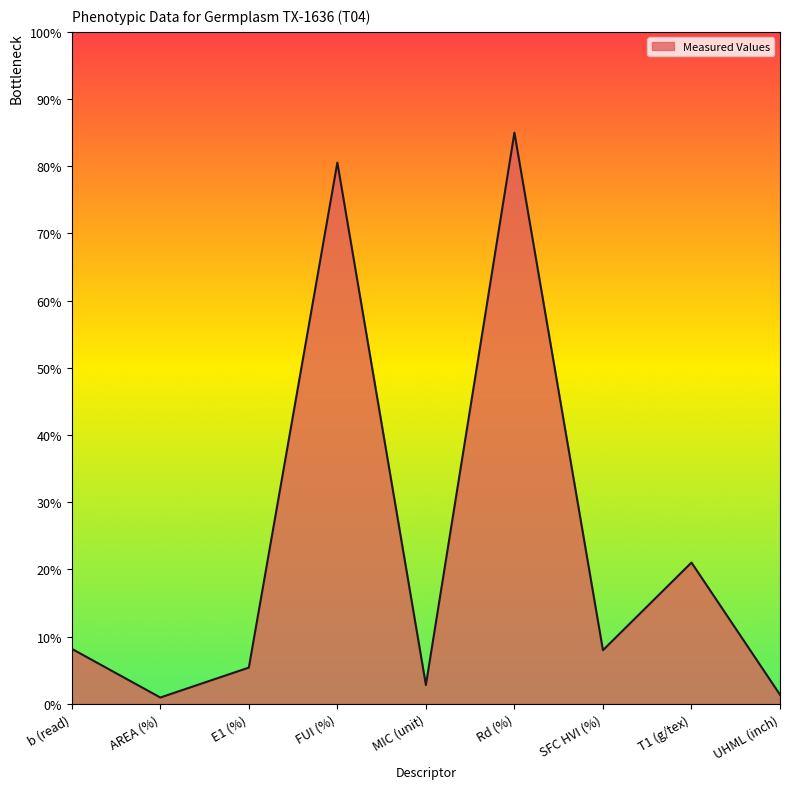

Is it true that the value at E1 (%) is 5.4?

True